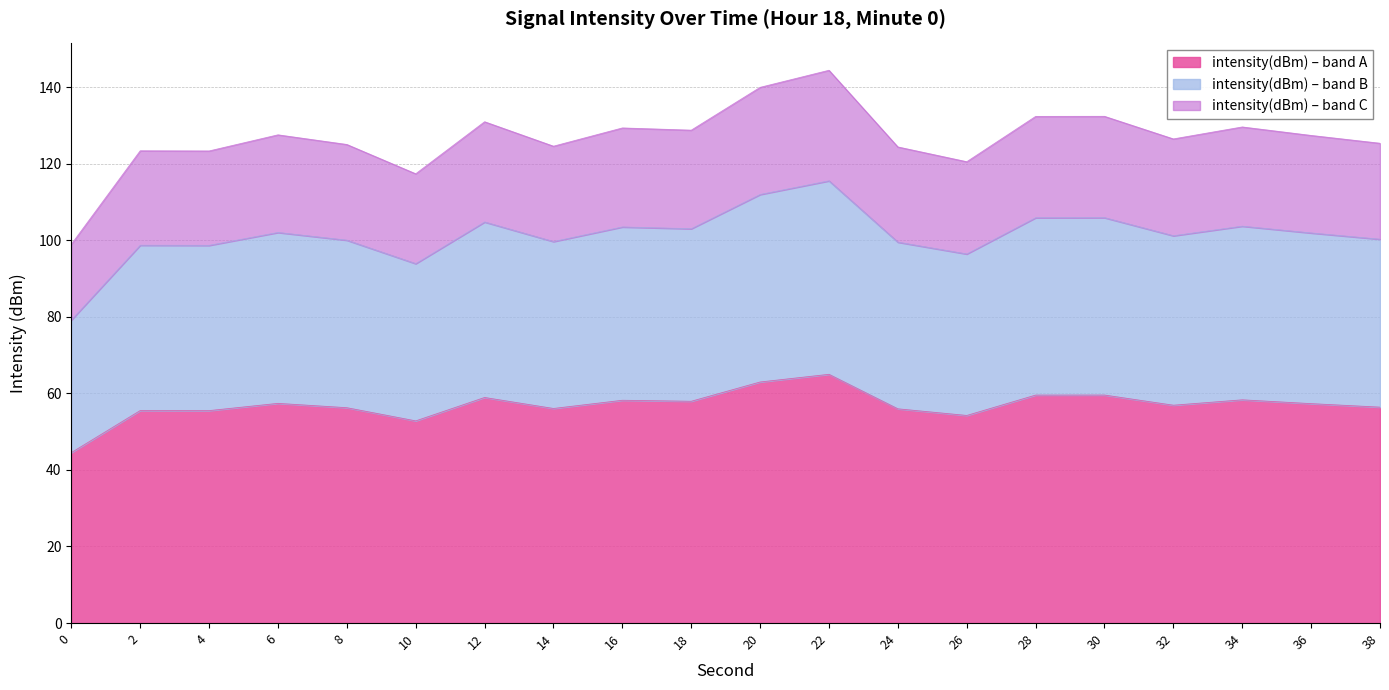

True or false: intensity(dBm) and minute intersect in this chart.

False